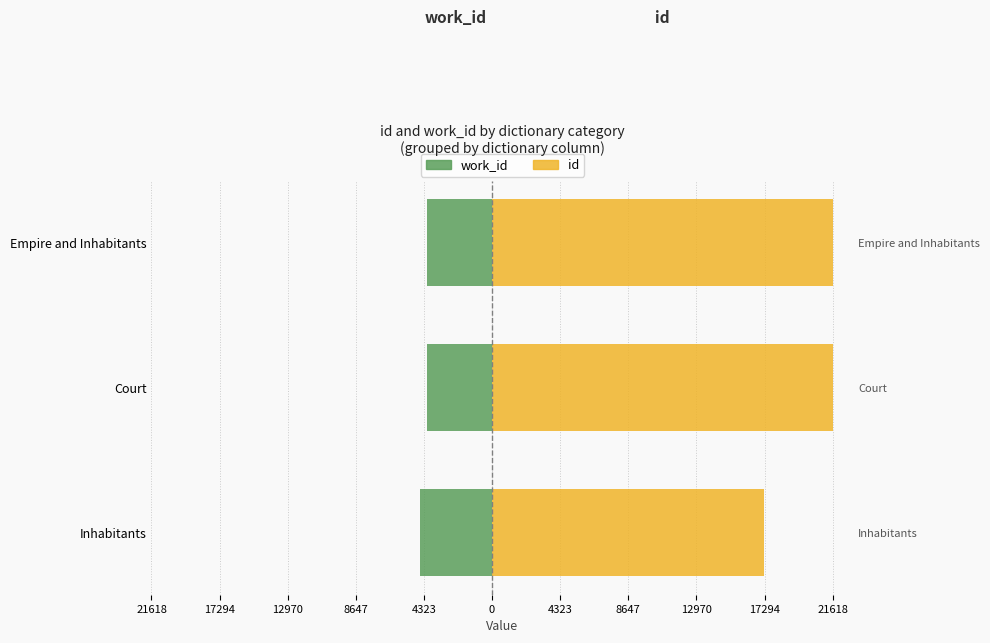

How many distinct data groups are displayed?

2